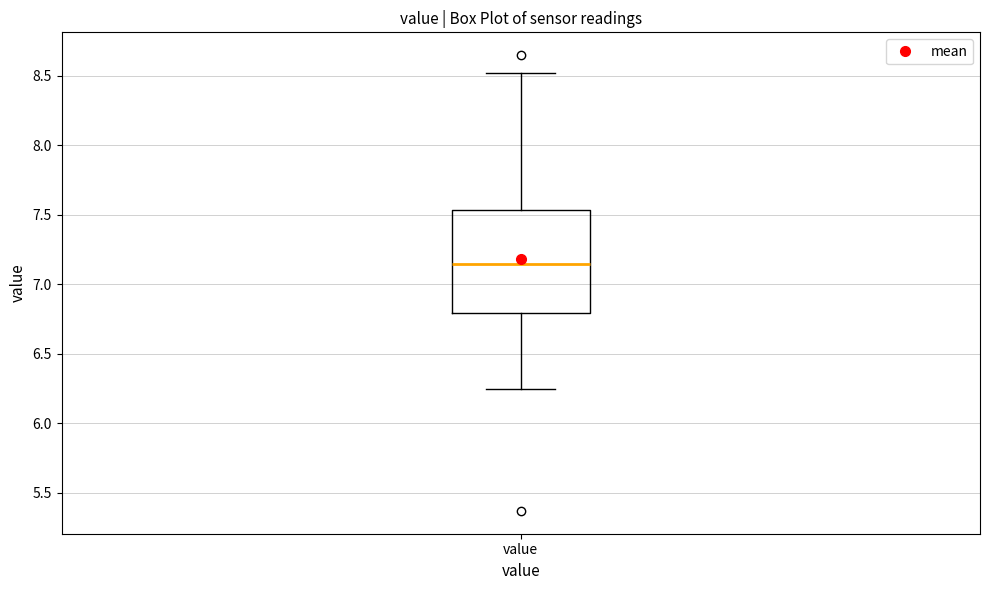

Transcribe this box plot: give where the median line is, the range the box spans, and where the two whiskers end, as read against the y-axis. The values are not printed on the chart, so give them approximately, as read against the axis.

median 7.15, box 6.80 to 7.55, whiskers 6.25 to 8.50